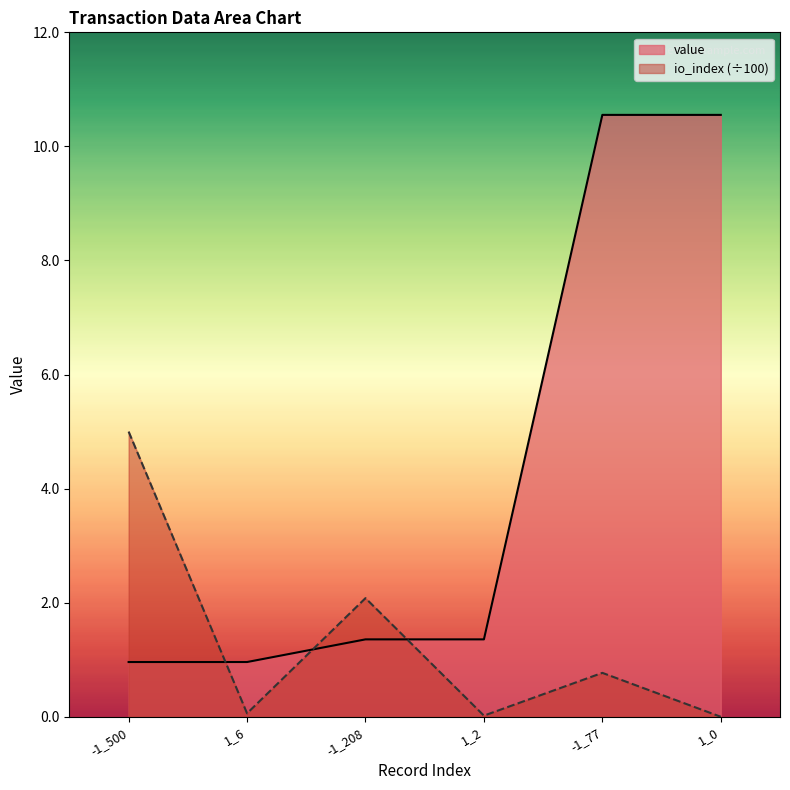

What are all the series names shown in the legend?

value, io_index (÷100)